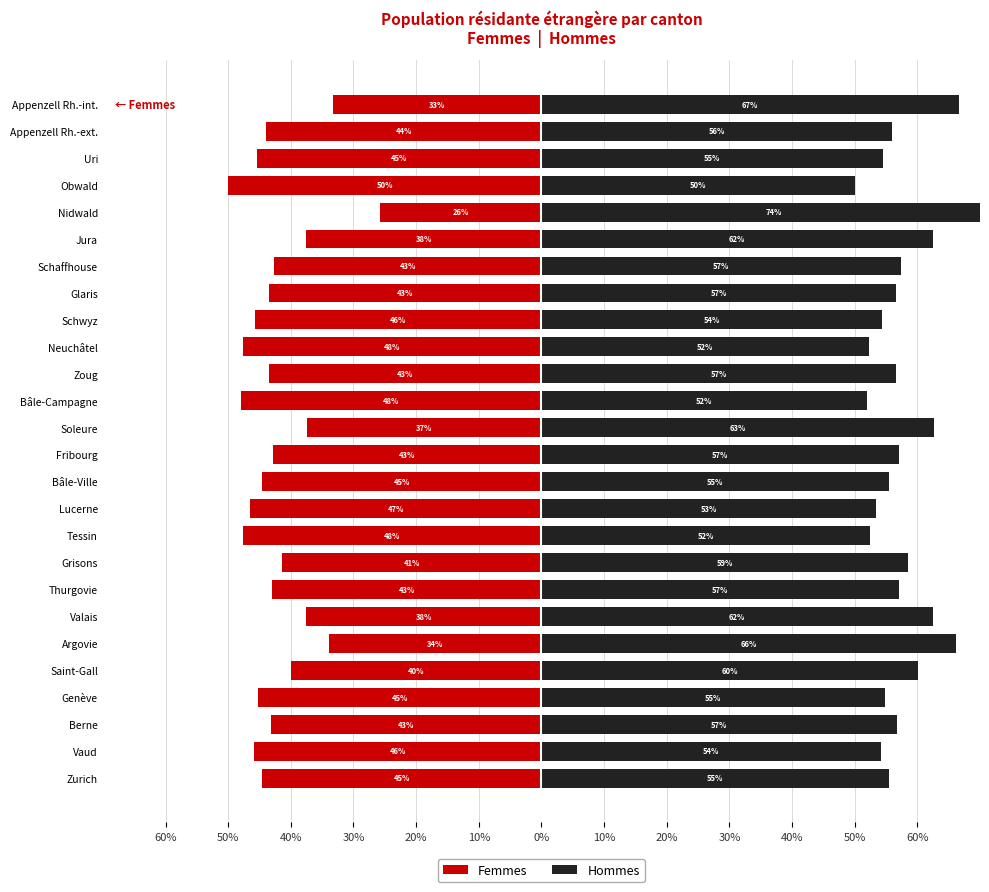

Is the value of Hommes at Schwyz greater than the value of Femmes at Uri?

Yes